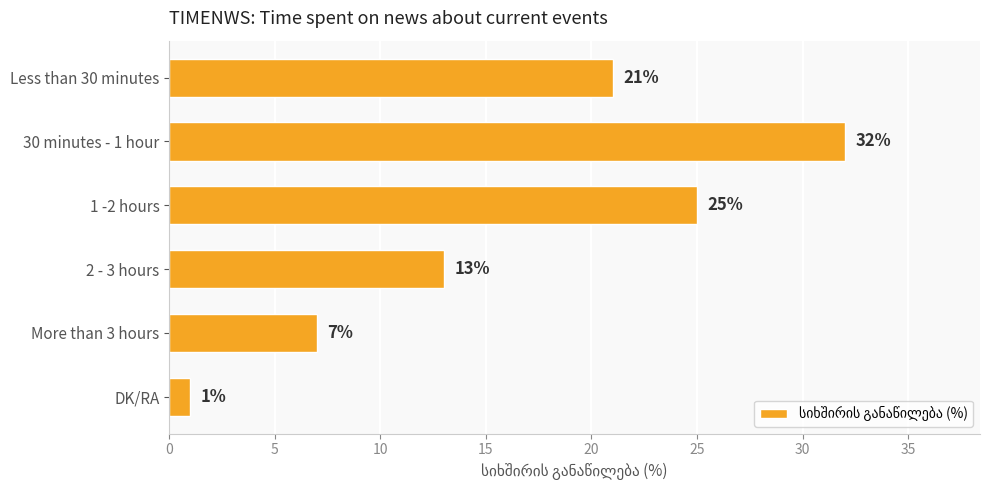

How many values are between 7 and 25?

4